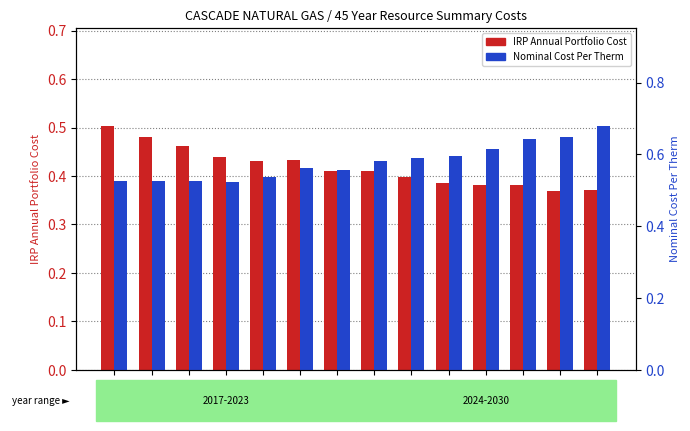

What is the smallest value displayed?

0.4